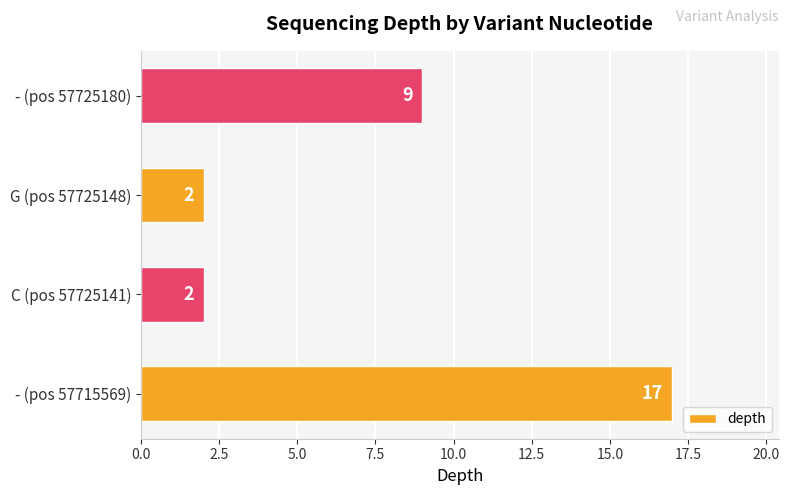

Reading bottom to top, list all the values displayed in this chart.

- (pos 57715569)=17	C (pos 57725141)=2	G (pos 57725148)=2	- (pos 57725180)=9